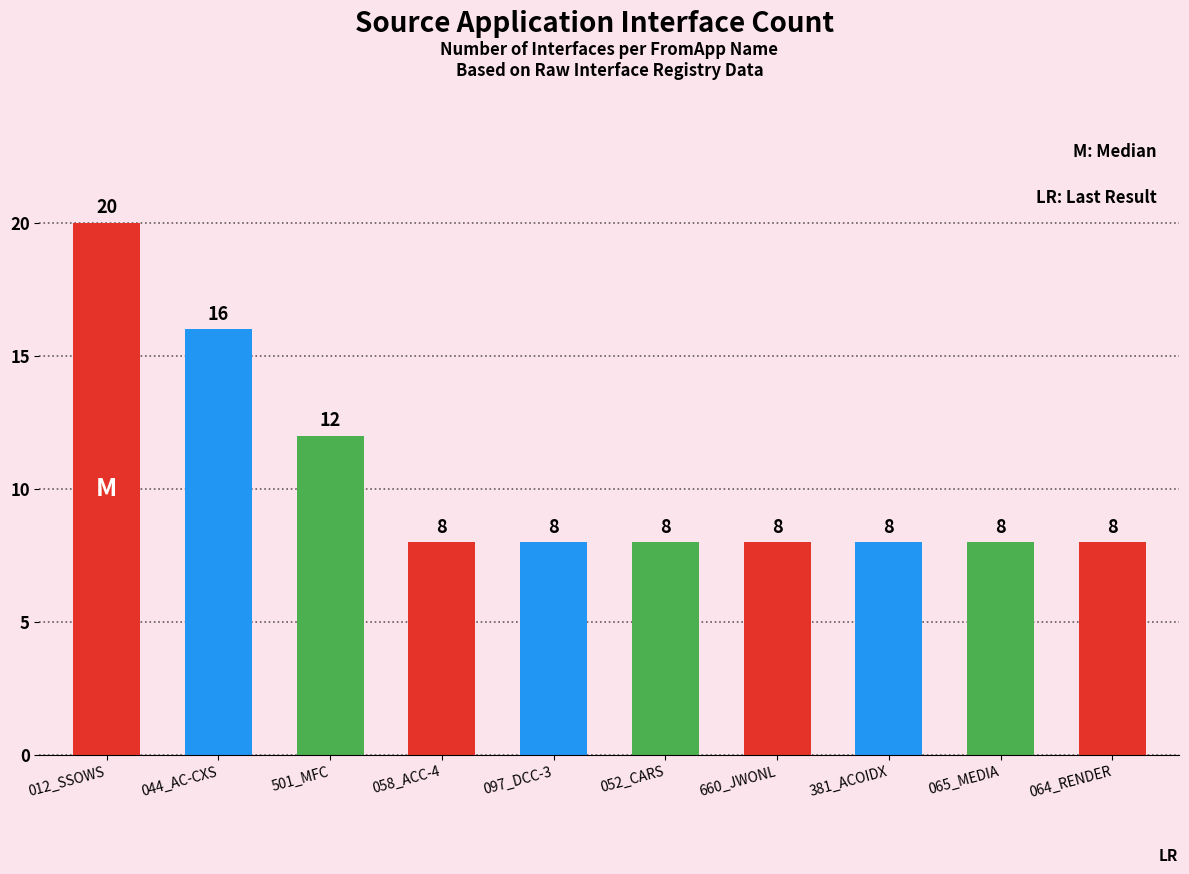

What is the change in value from 044_AC-CXS to 065_MEDIA?

-8